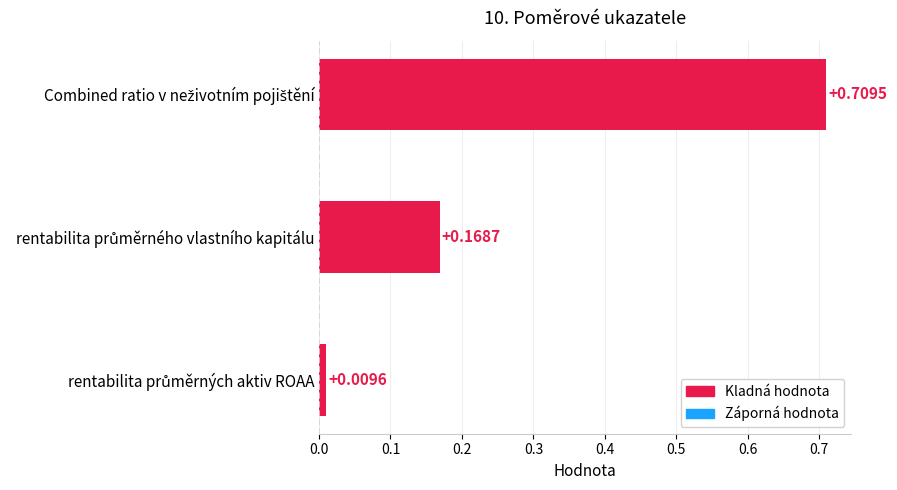

What is the sum of all values?

0.9